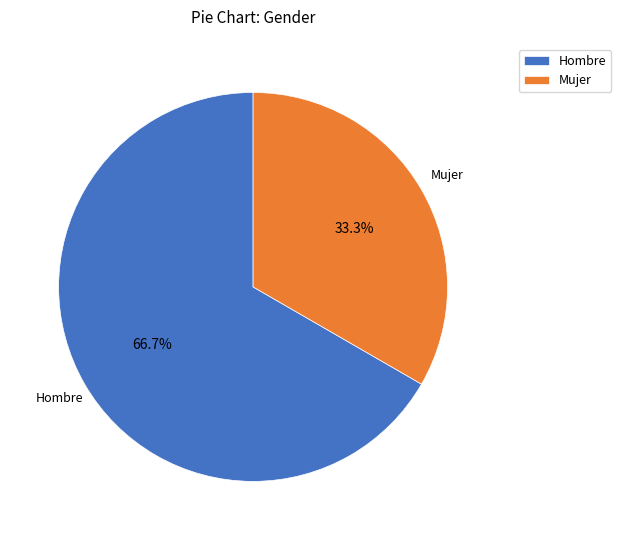

Rank the categories by value from lowest to highest.

Mujer, Hombre